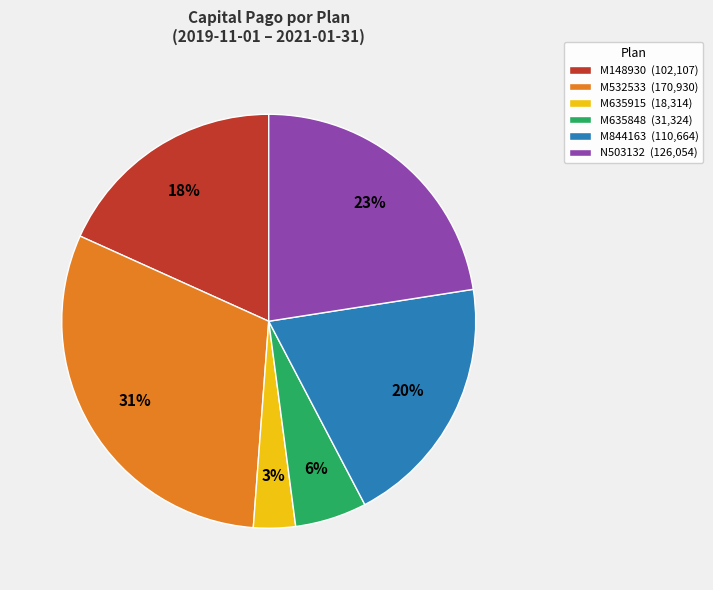

To the nearest percent, what is the average slice percentage?

17%